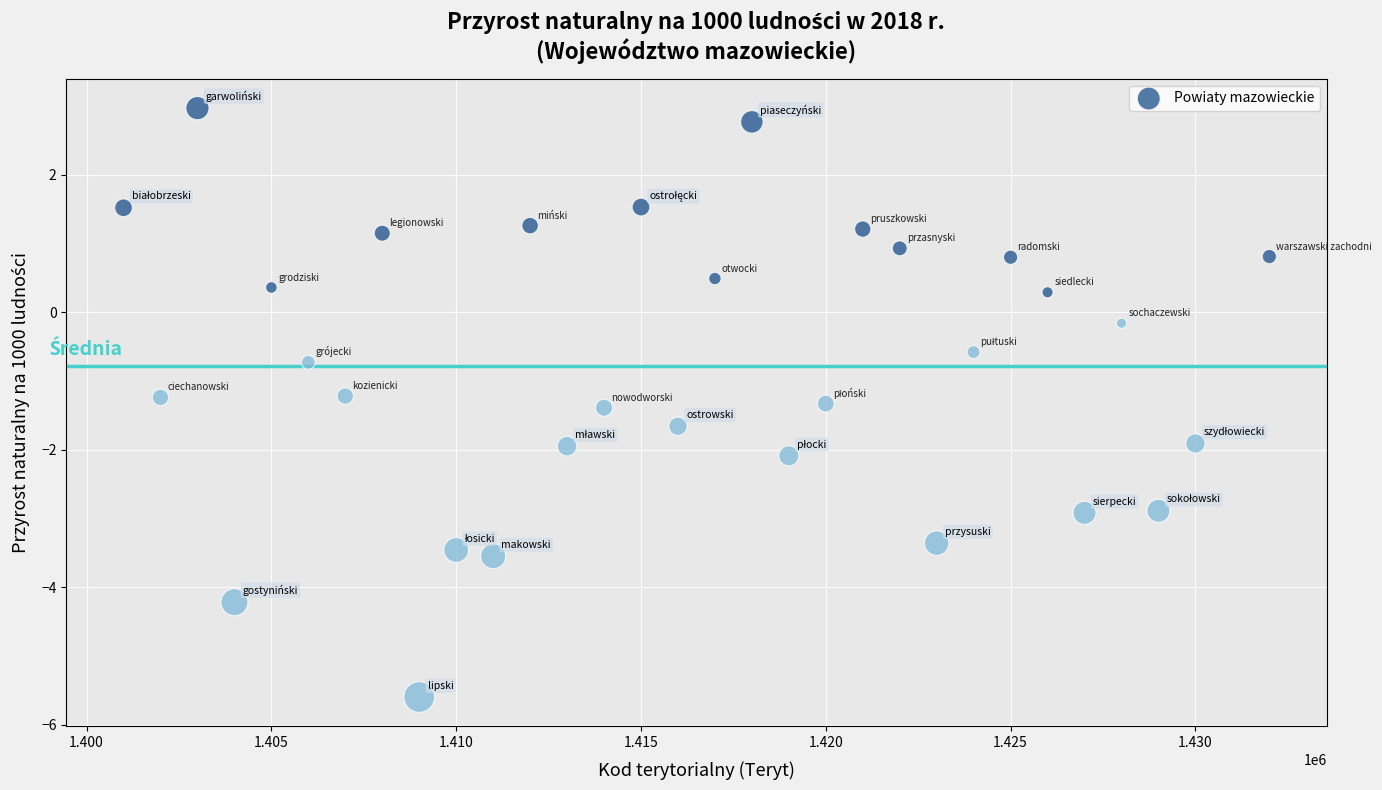

What is the range of X values (max minus min)?

31000.0